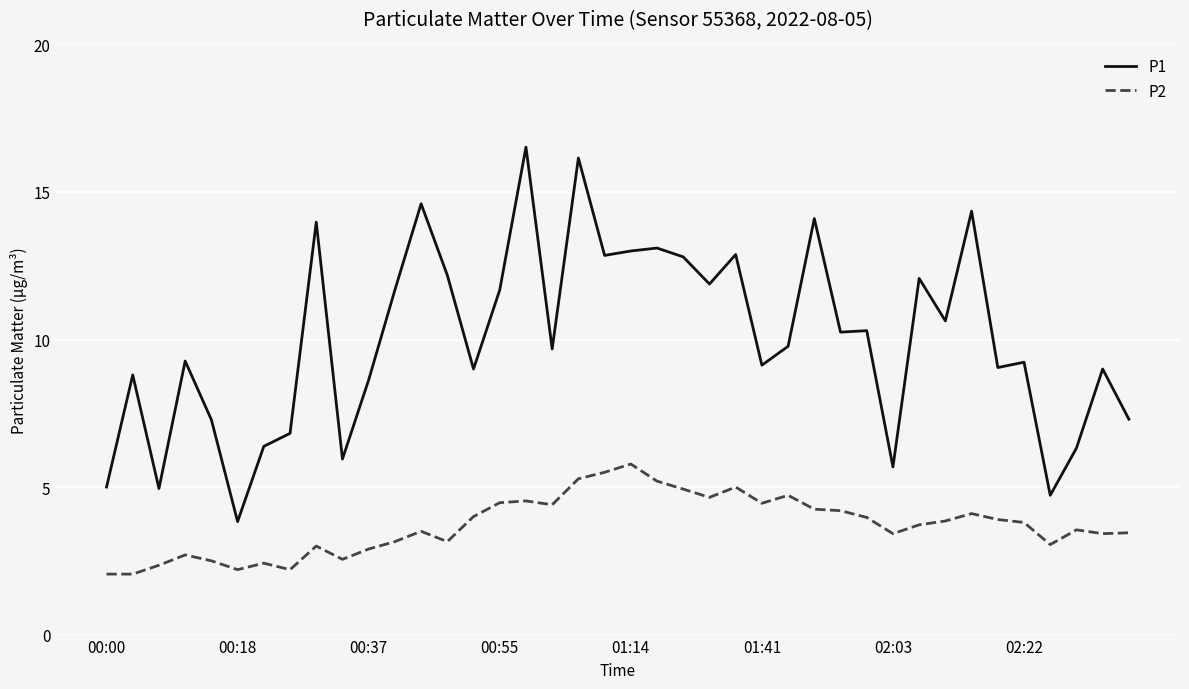

True or false: P2 has more than 2 points higher than both neighbors.

True